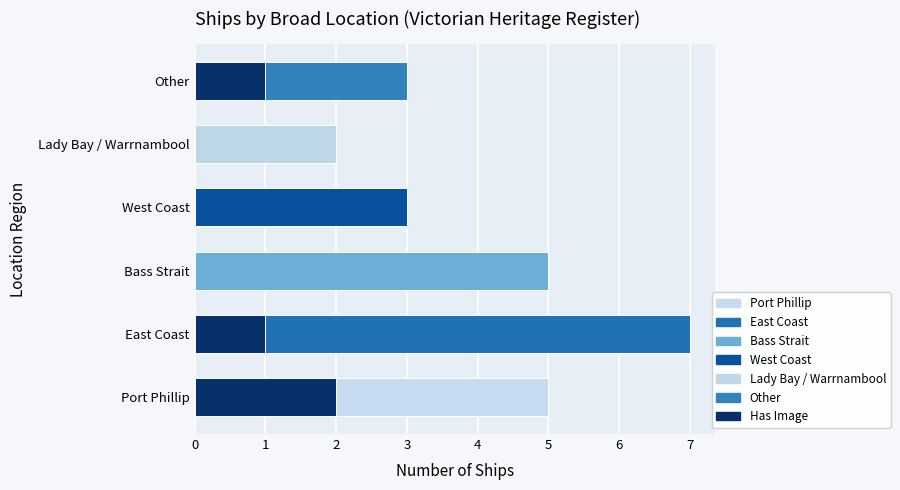

What is the change in value from 0 to 1?

-1